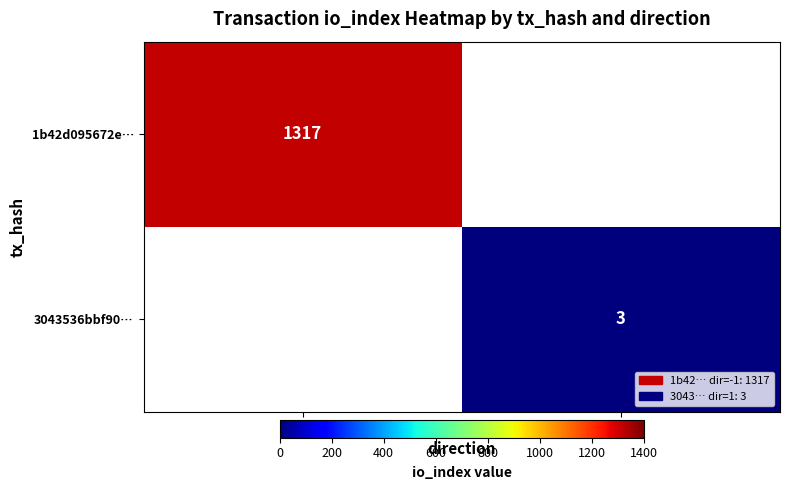

Is it true that 1b42d095672e… equals 1317 at -1?

True